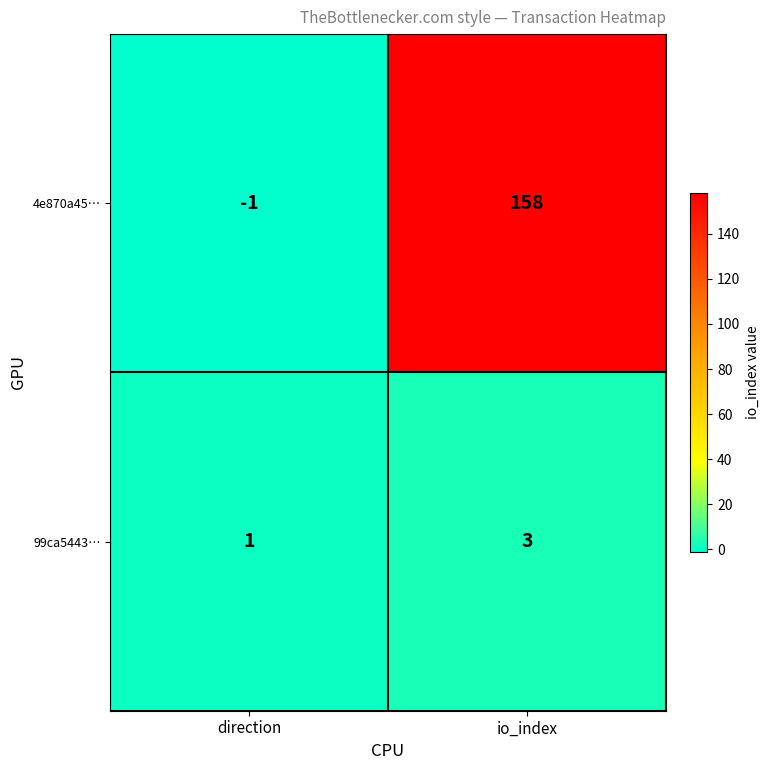

Rank the series at io_index from lowest to highest value.

99ca5443…, 4e870a45…